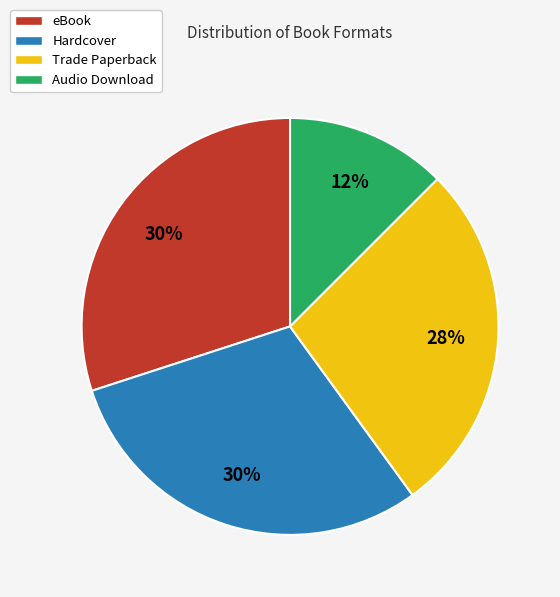

What is the ratio of the value at eBook to the value at Trade Paperback?

1.1